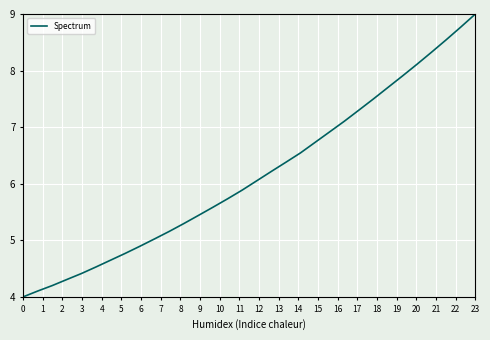

What is the sum of all values?

197.1